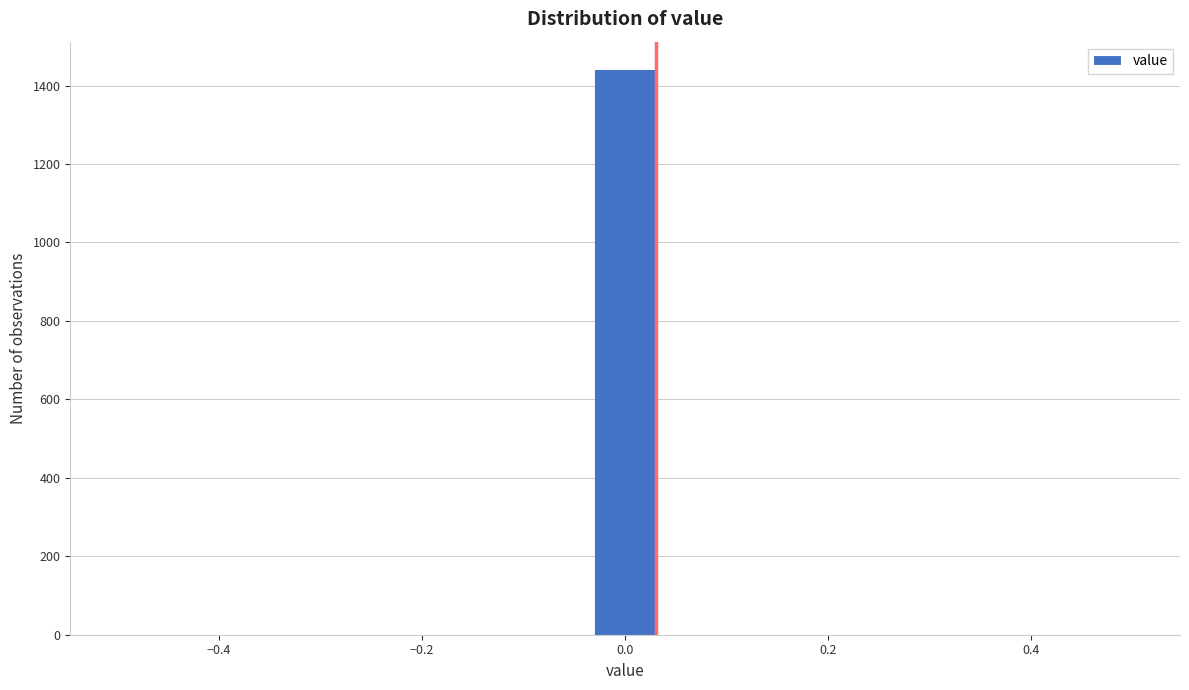

Around what value on the x-axis is the tallest bar? Give the approximate position of its centre, as read against the axis.

0.00